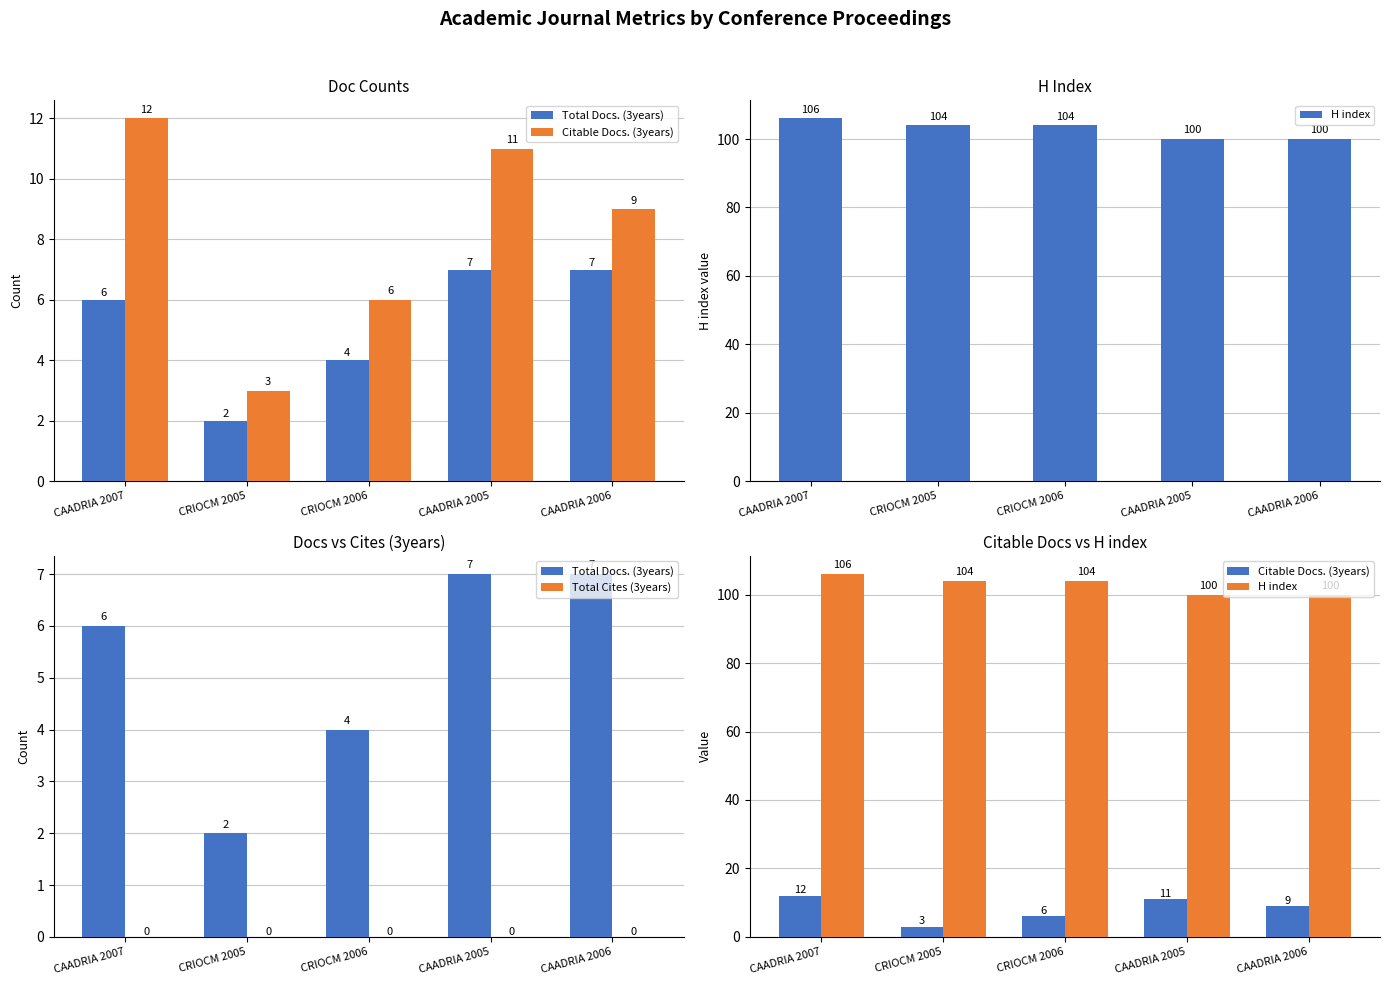

Are the bars grouped side by side (vs. stacked)?

Yes